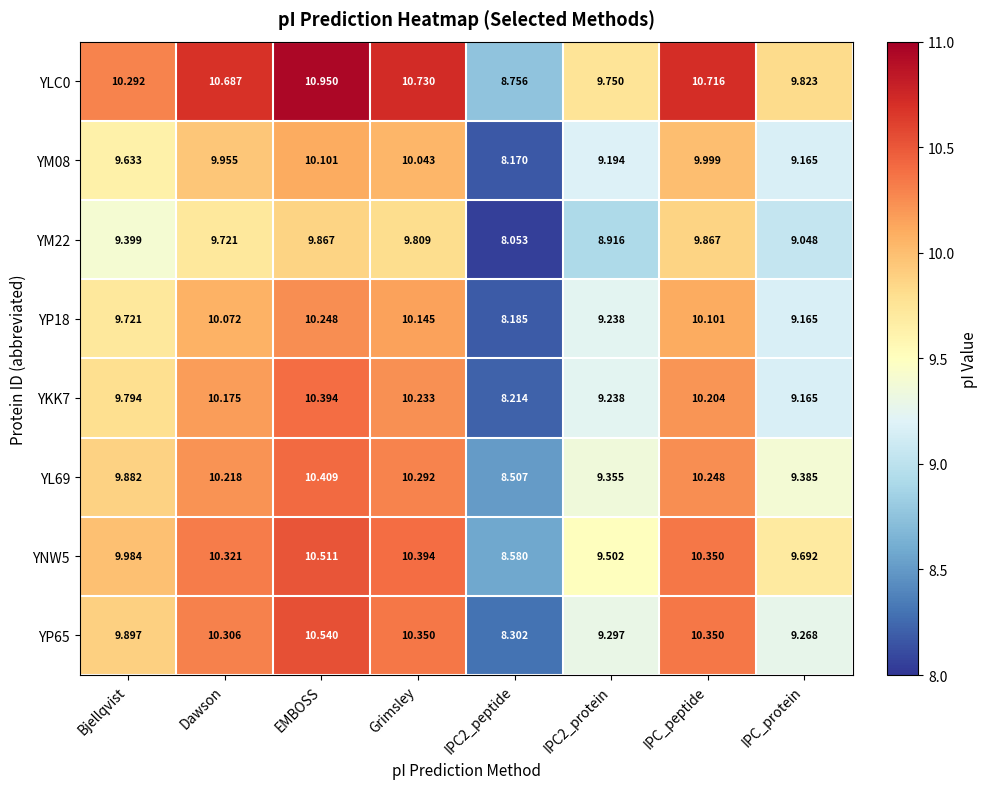

Where does the YNW5 series first go above 10?

Dawson